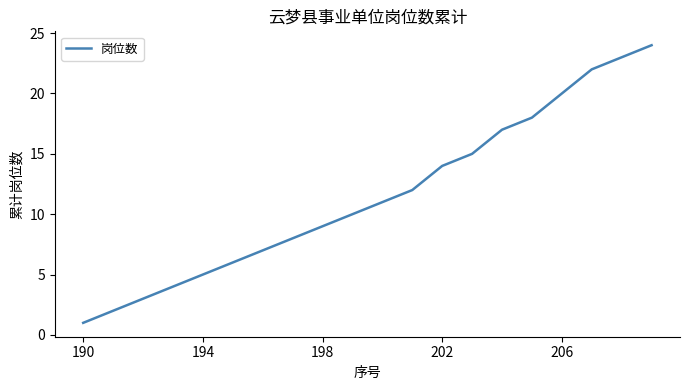

What is the difference between the maximum and minimum values?

23